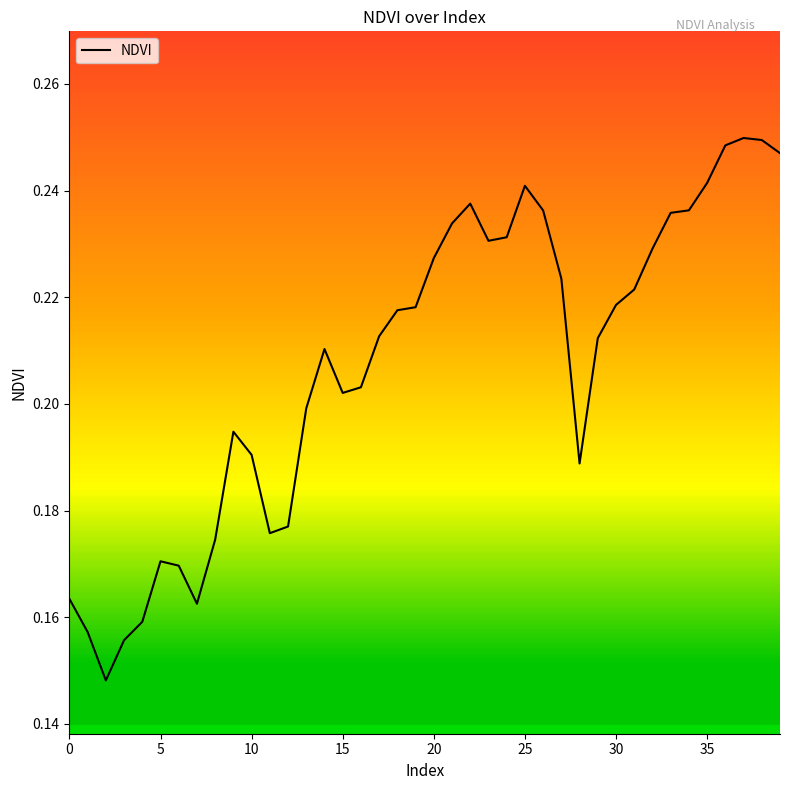

Count the number of data series in this chart.

1